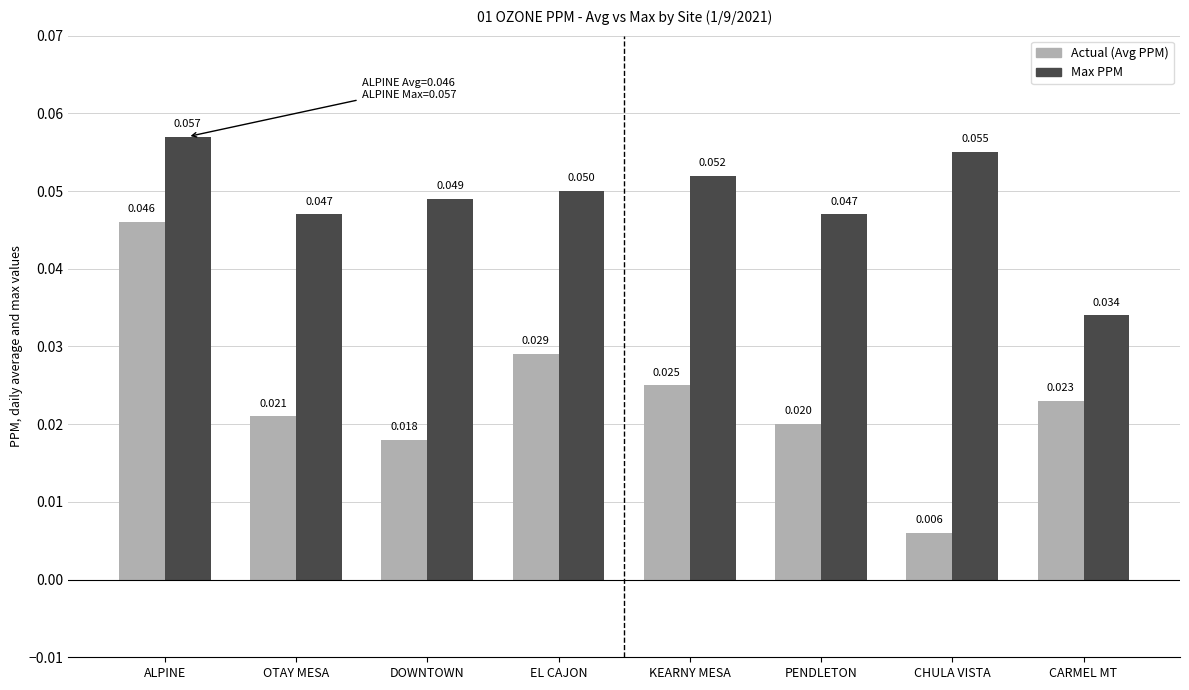

Which category has the lowest value across all series?

CHULA VISTA